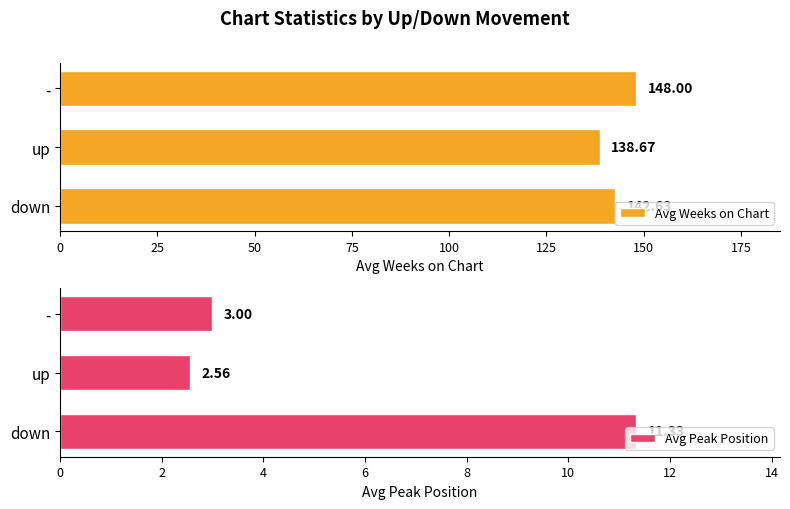

What is the value of the Avg Weeks on Chart bar at the 2nd from the left?

138.7